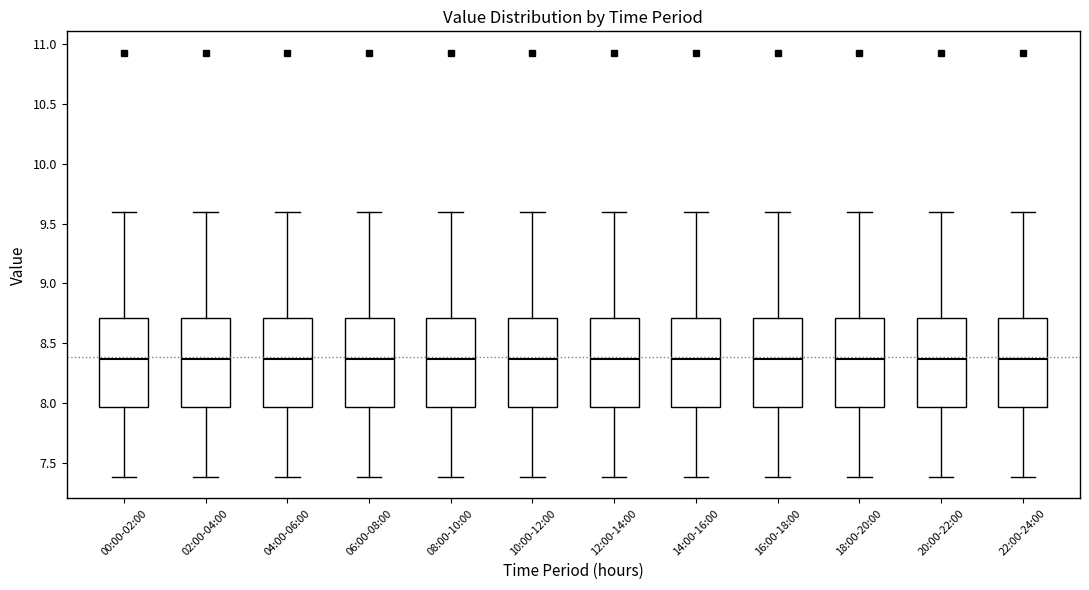

Where does the upper whisker of the box for 06:00-08:00 end on the y-axis? The values are not printed on the chart, so give them approximately, as read against the axis.

9.60